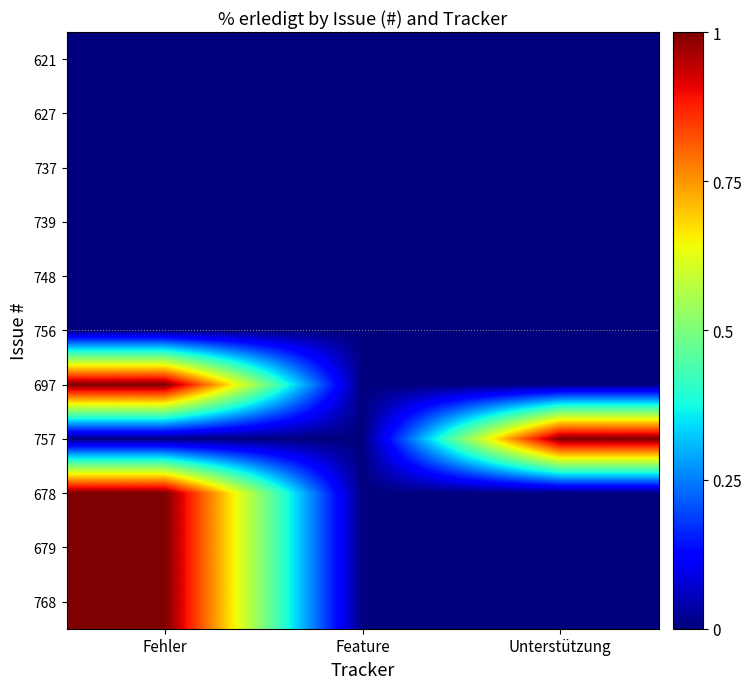

What is the total value across all series at Fehler?

4